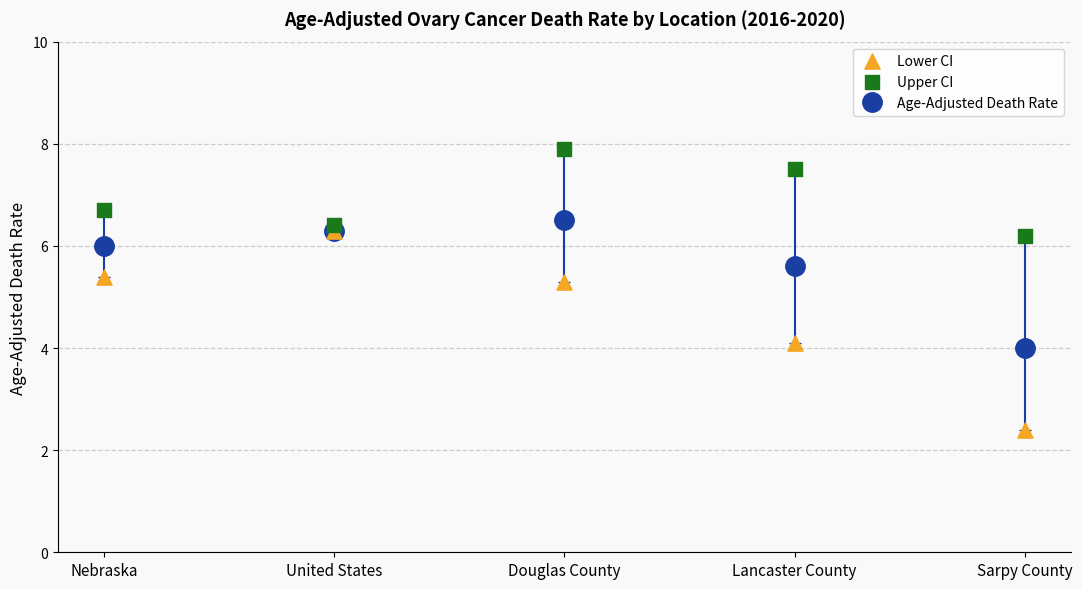

At how many categories does at least one series exceed 3?

5